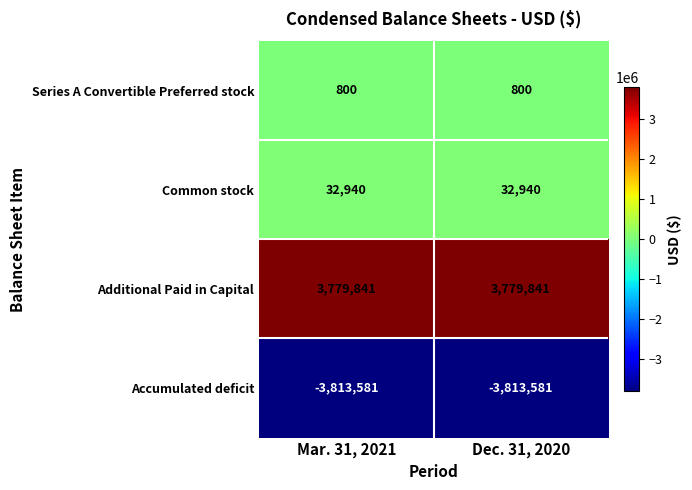

The value of Common stock at Mar. 31, 2021 is 32940. True or false?

True